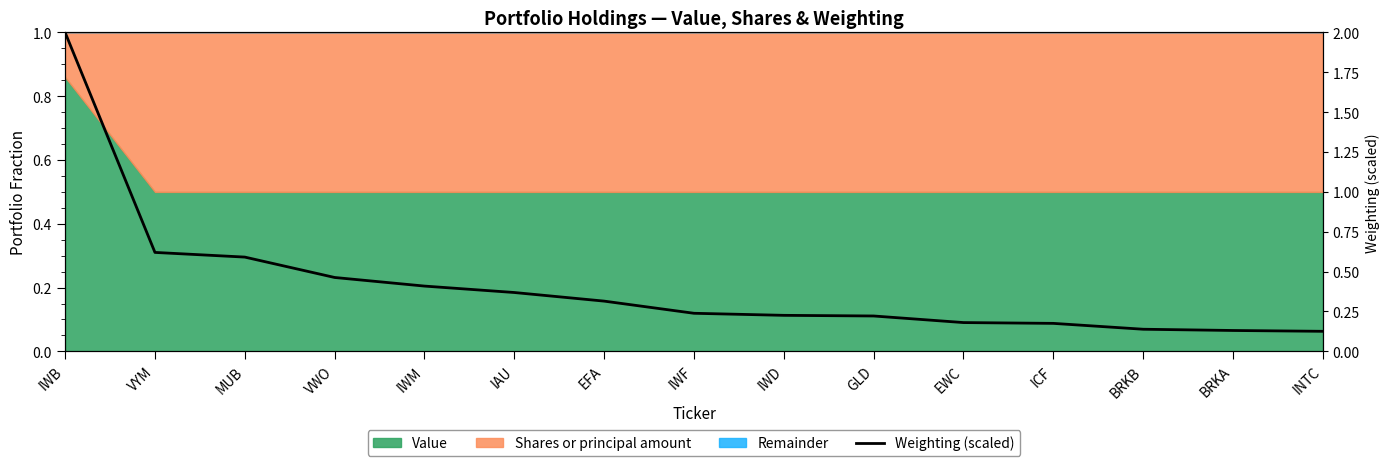

What is the value of the 5th point from the left?

0.4